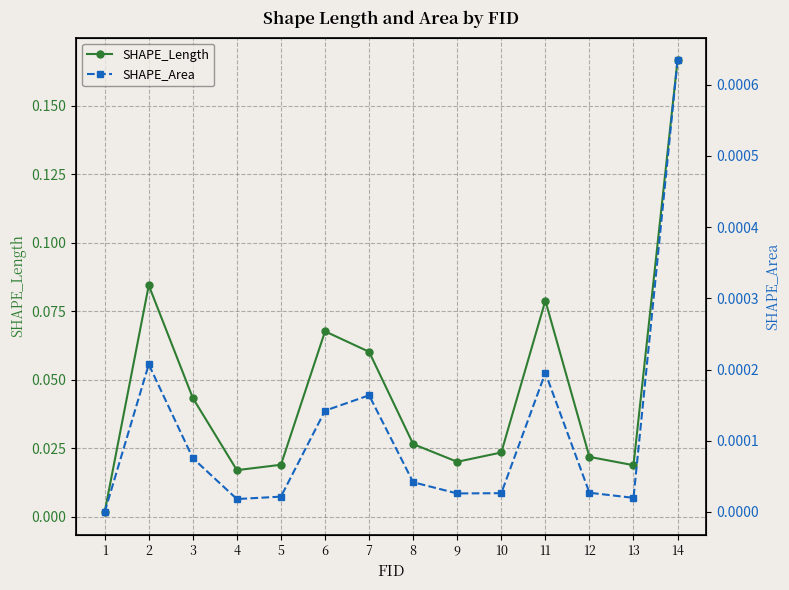

Which series has the largest range (max minus min)?

SHAPE_Length